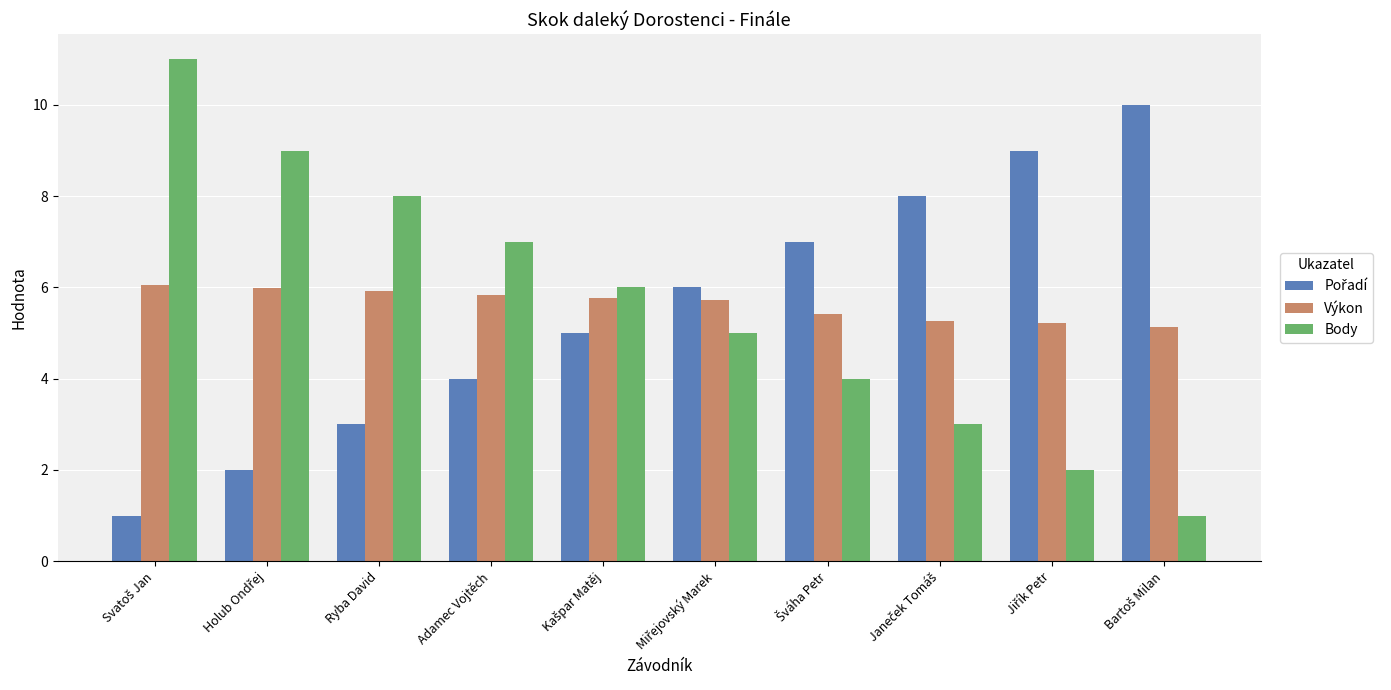

Which series has the largest range (max minus min)?

Body